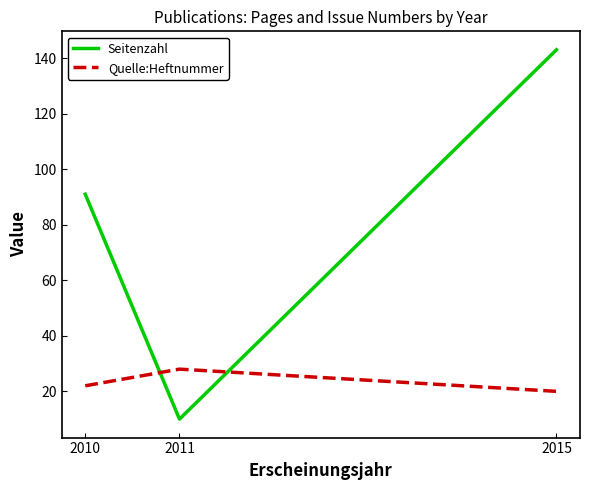

Reading left to right, what are all the values shown in this chart?

Seitenzahl: 91	10	143
Quelle:Heftnummer: 22	28	20